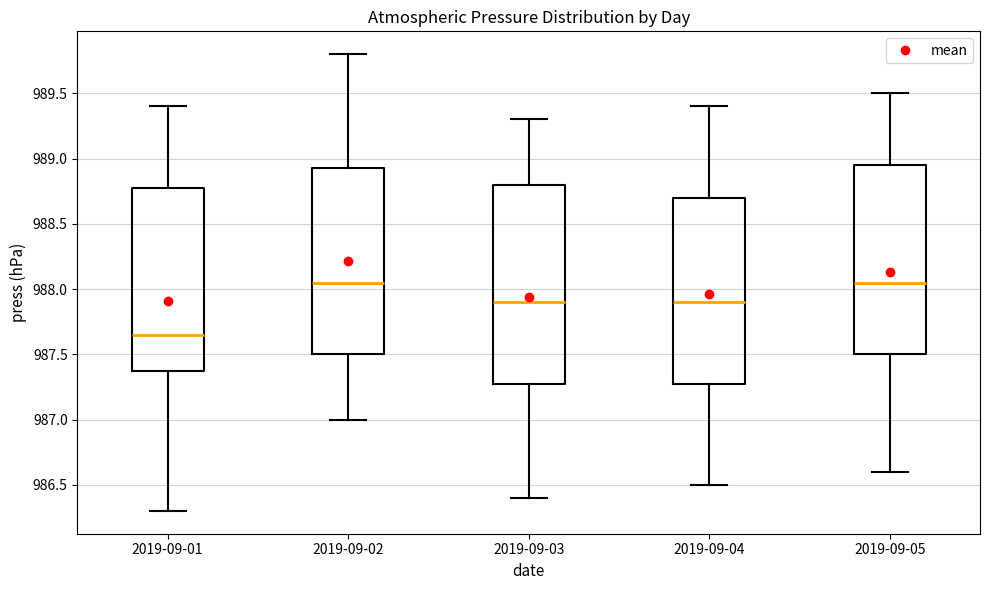

Reading left to right, read every box against the y-axis: the position of its median line, the range the box covers, and the ends of its whiskers. The values are not printed on the chart, so give them approximately, as read against the axis.

2019-09-01: median 987.65, box 987.40 to 988.80, whiskers 986.30 to 989.40
2019-09-02: median 988.05, box 987.50 to 988.95, whiskers 987.00 to 989.80
2019-09-03: median 987.90, box 987.30 to 988.80, whiskers 986.40 to 989.30
2019-09-04: median 987.90, box 987.30 to 988.70, whiskers 986.50 to 989.40
2019-09-05: median 988.05, box 987.50 to 988.95, whiskers 986.60 to 989.50